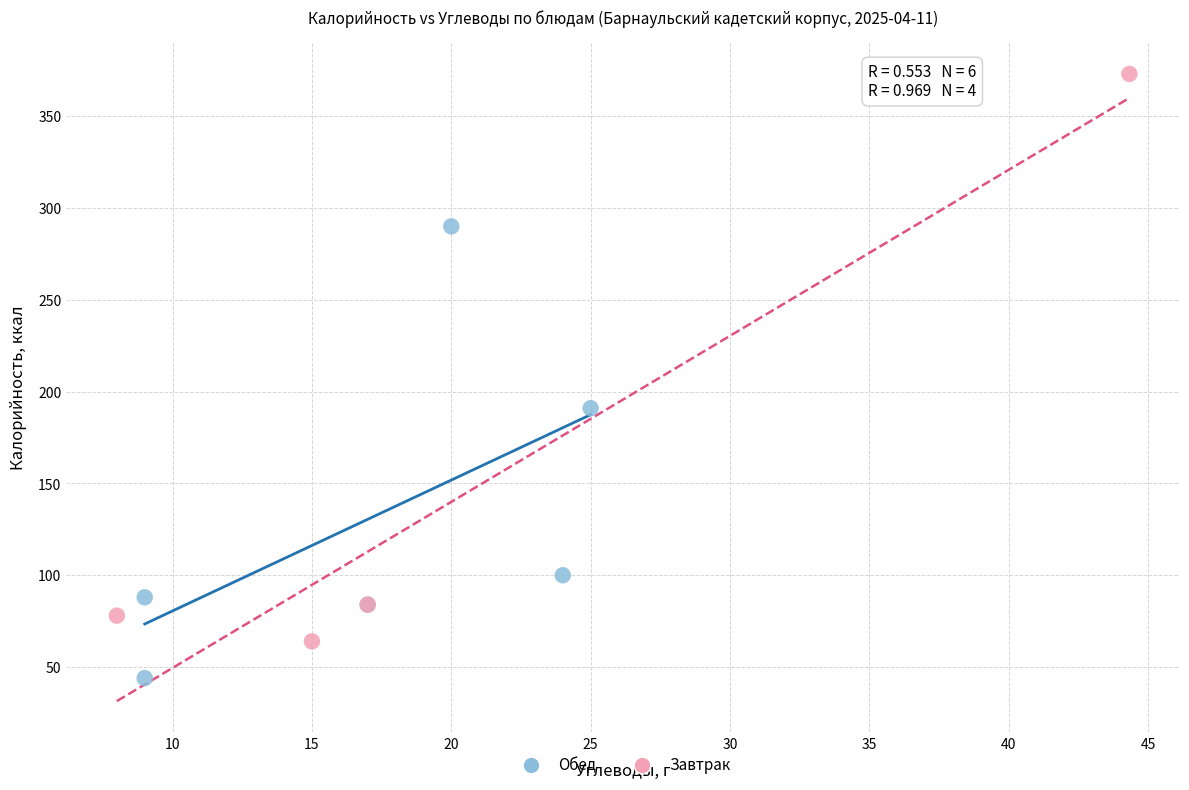

Which series reaches the maximum Y coordinate?

Завтрак